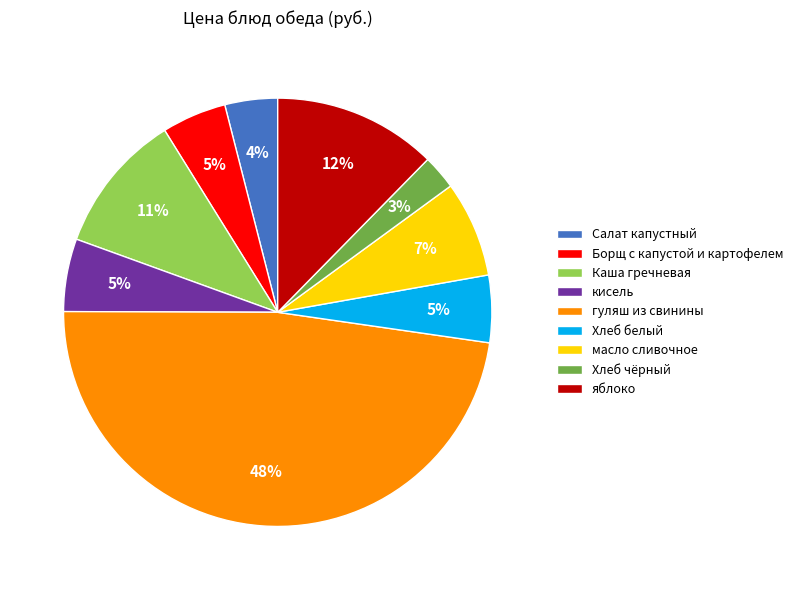

What is the smallest slice in the pie chart?

Хлеб чёрный